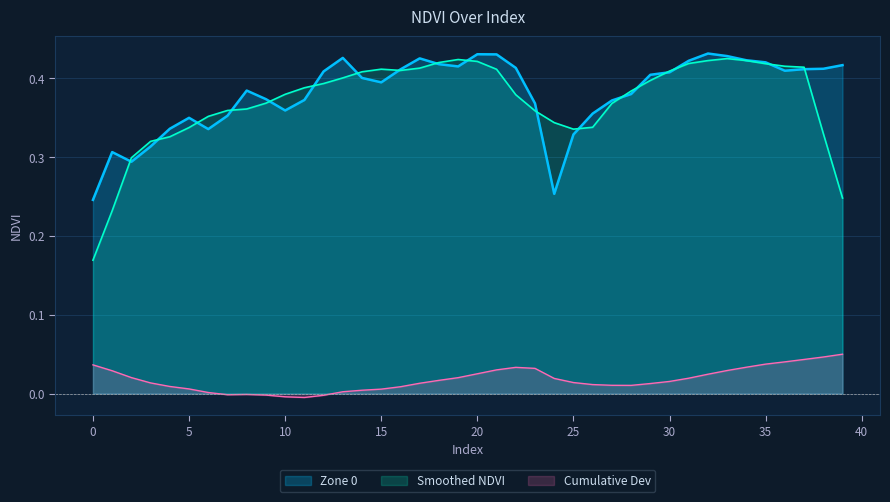

What is the value of the 11th point from the left?

0.4